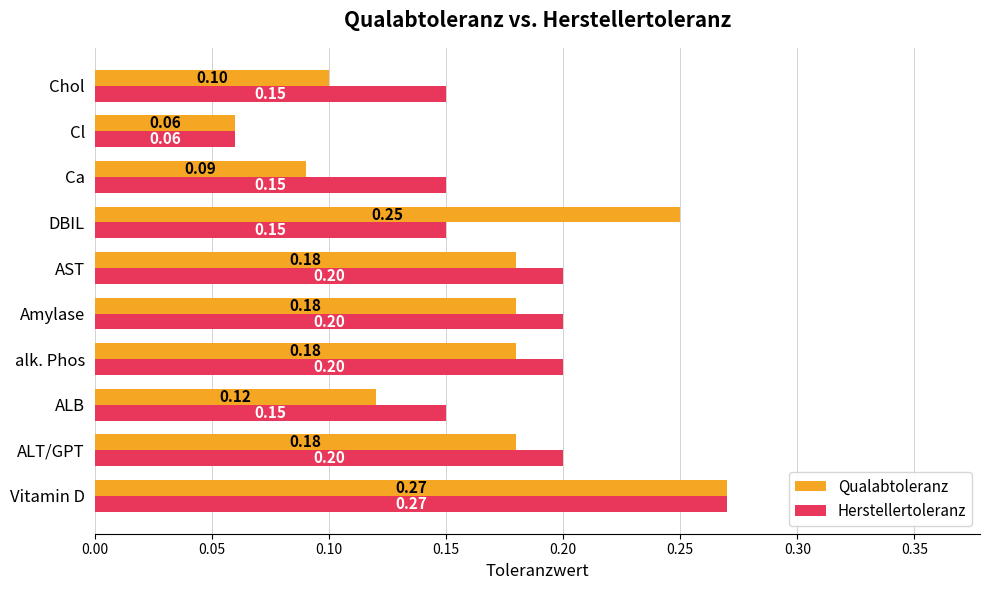

Rank the series by their average value, from highest to lowest.

Herstellertoleranz, Qualabtoleranz